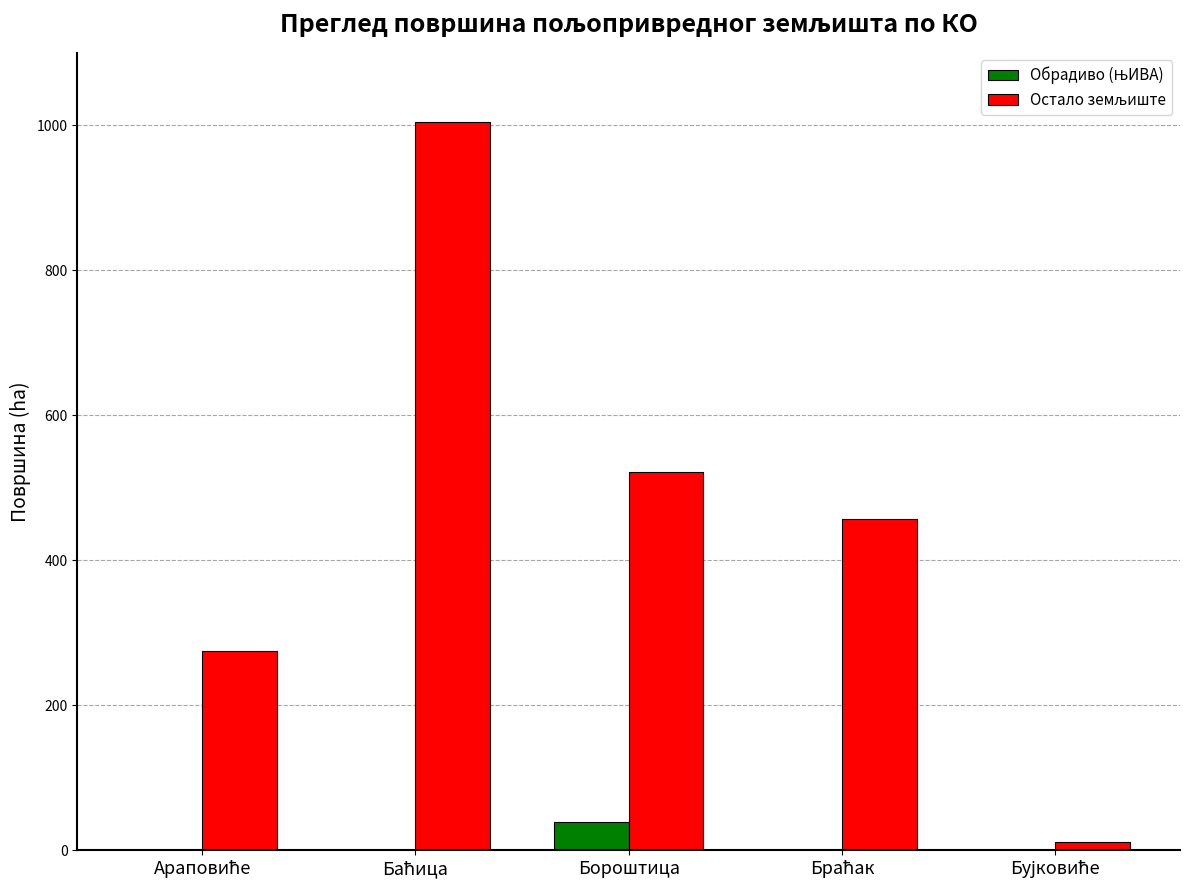

How many categories are shown in the chart?

5